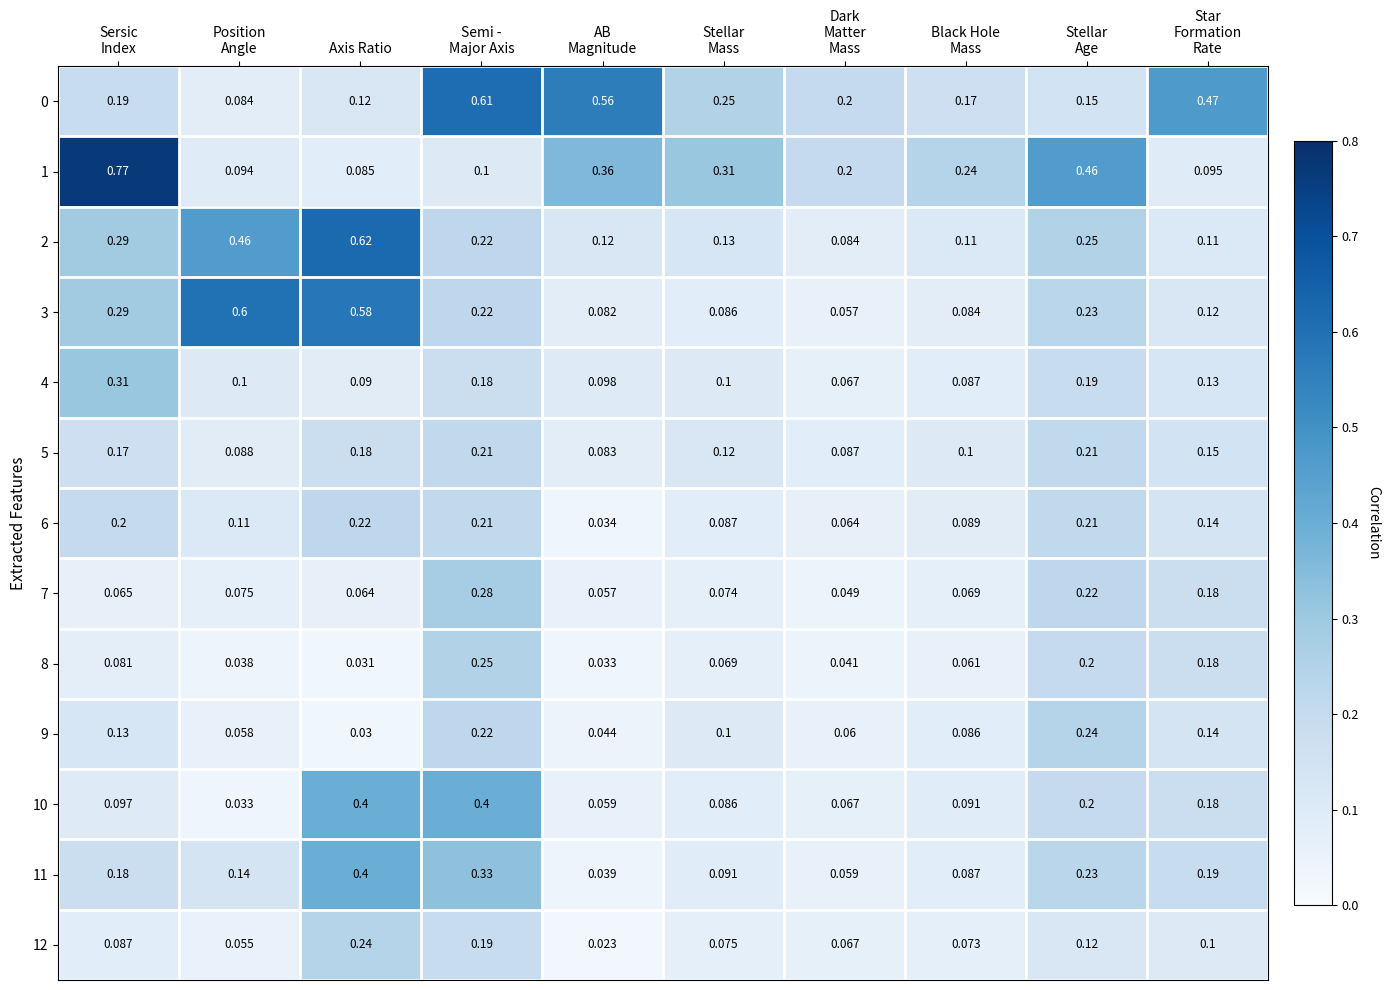

At which label does 2 reach its peak?

Axis Ratio